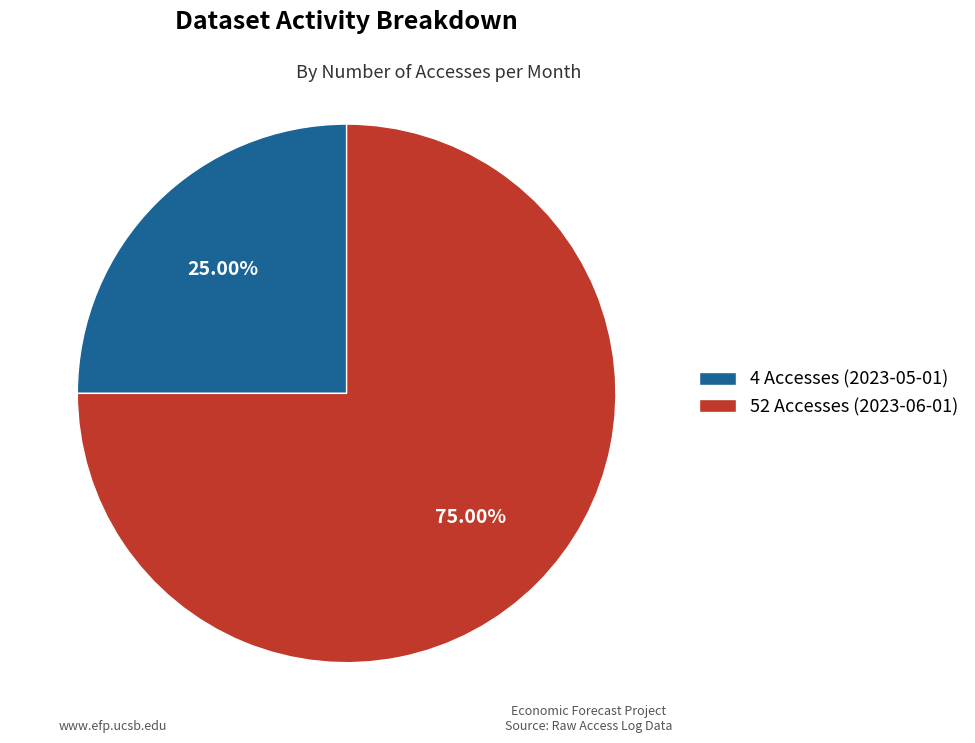

Does 4 Accesses (2023-05-01) account for over 50% of the chart?

No